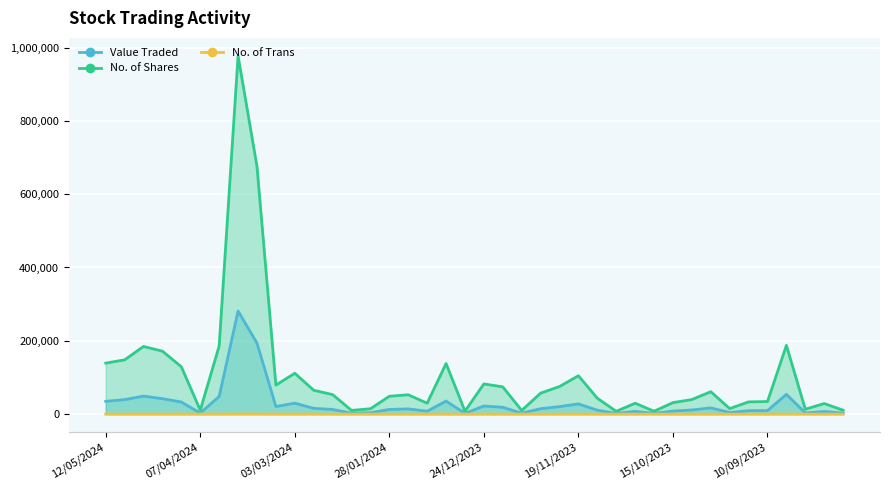

At 24/12/2023, list the series in order from smallest to largest.

No. of Trans, Value Traded, No. of Shares